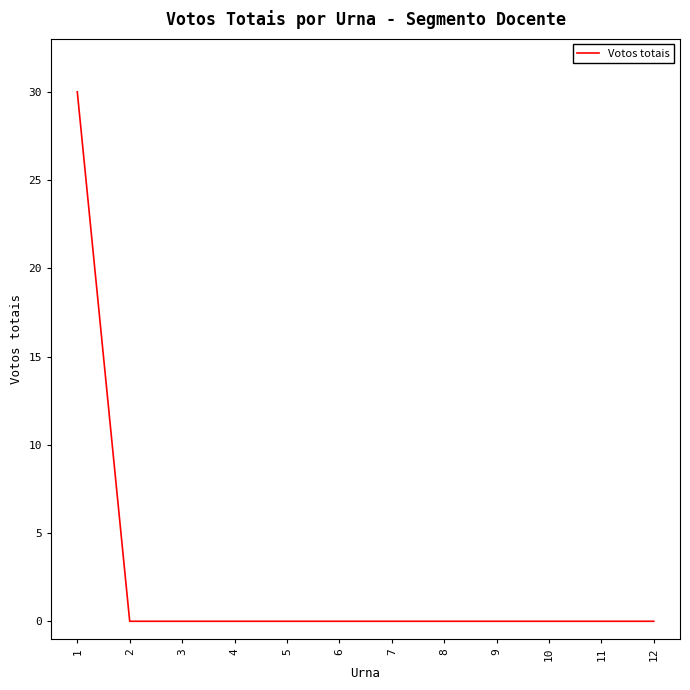

The value at 8 is -13. True or false?

False